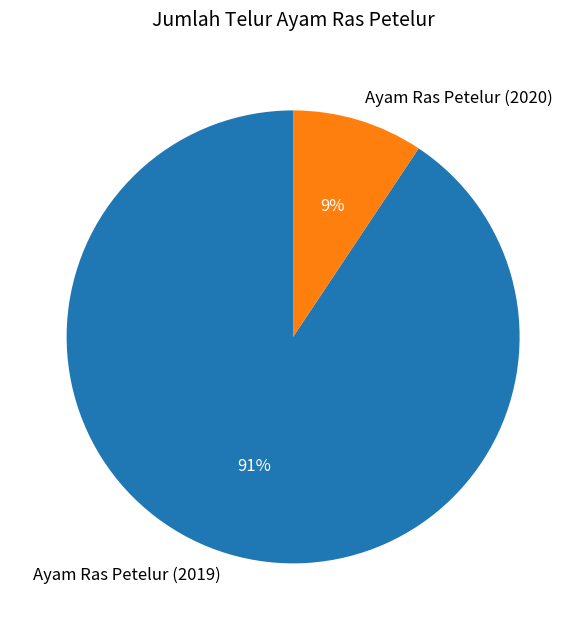

The Ayam Ras Petelur (2020) slice represents 15% of the pie. True or false?

False